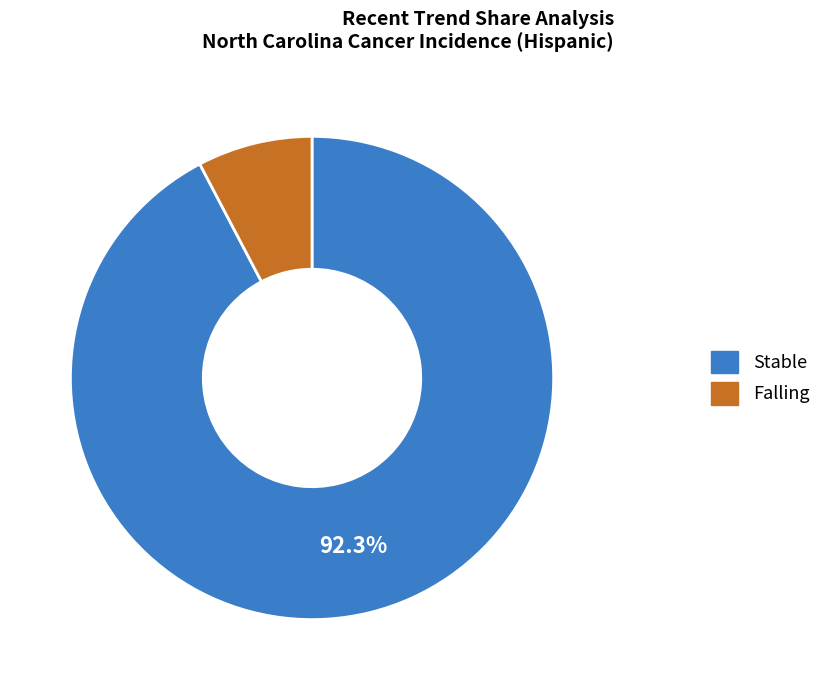

Does any single category account for the majority?

Yes